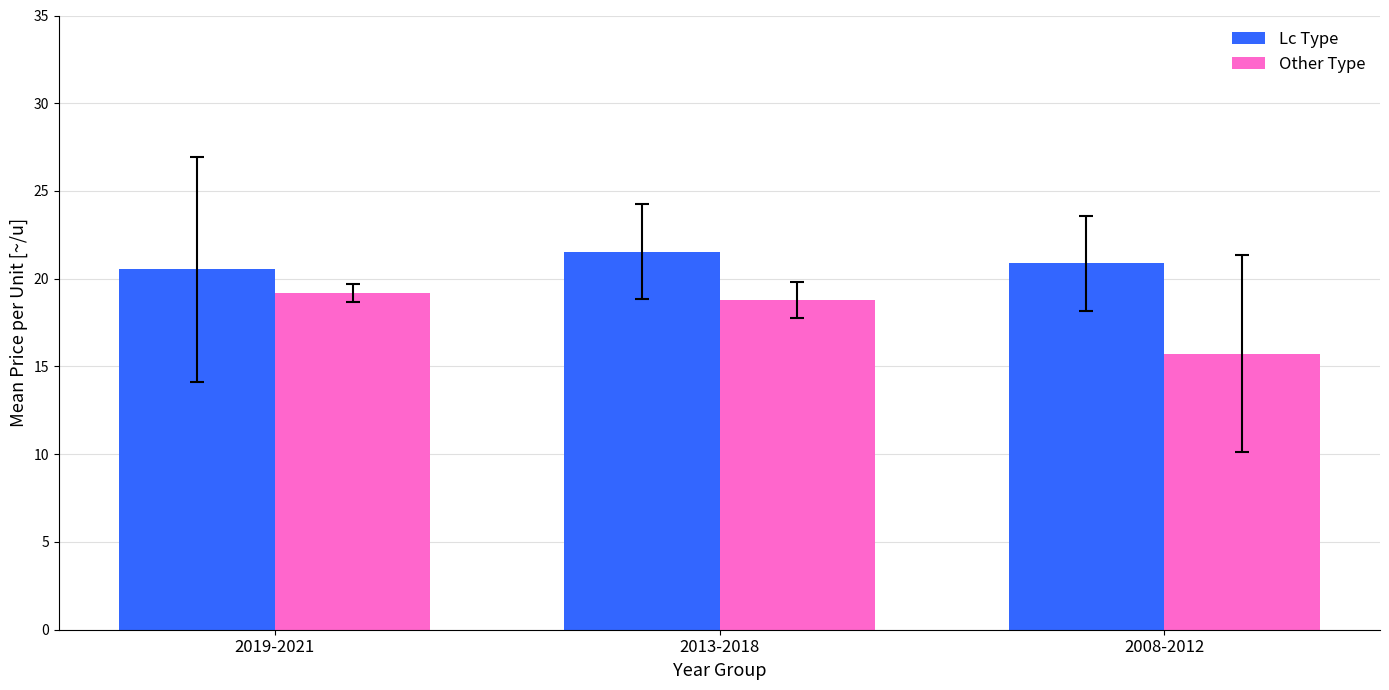

What are all the series names shown in the legend?

Lc Type, Other Type